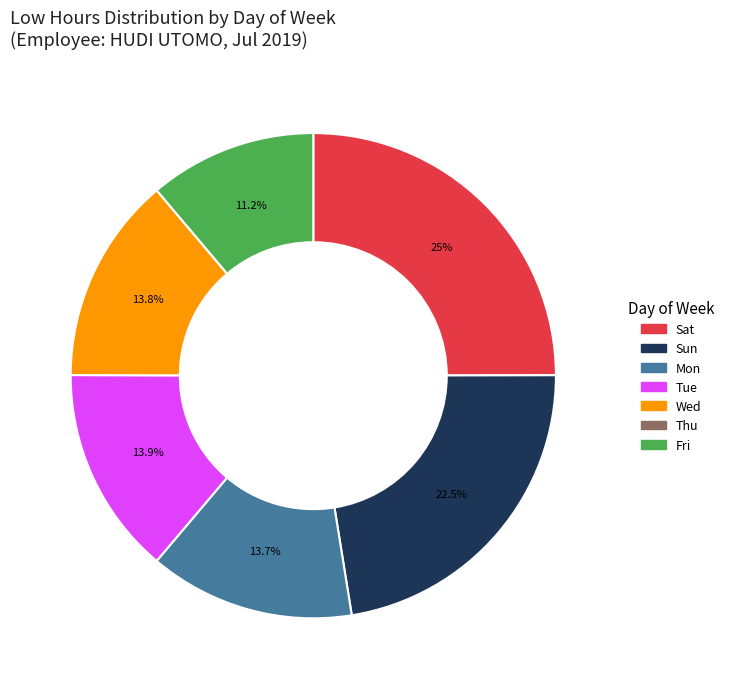

Which category has the biggest portion of the pie?

Sat